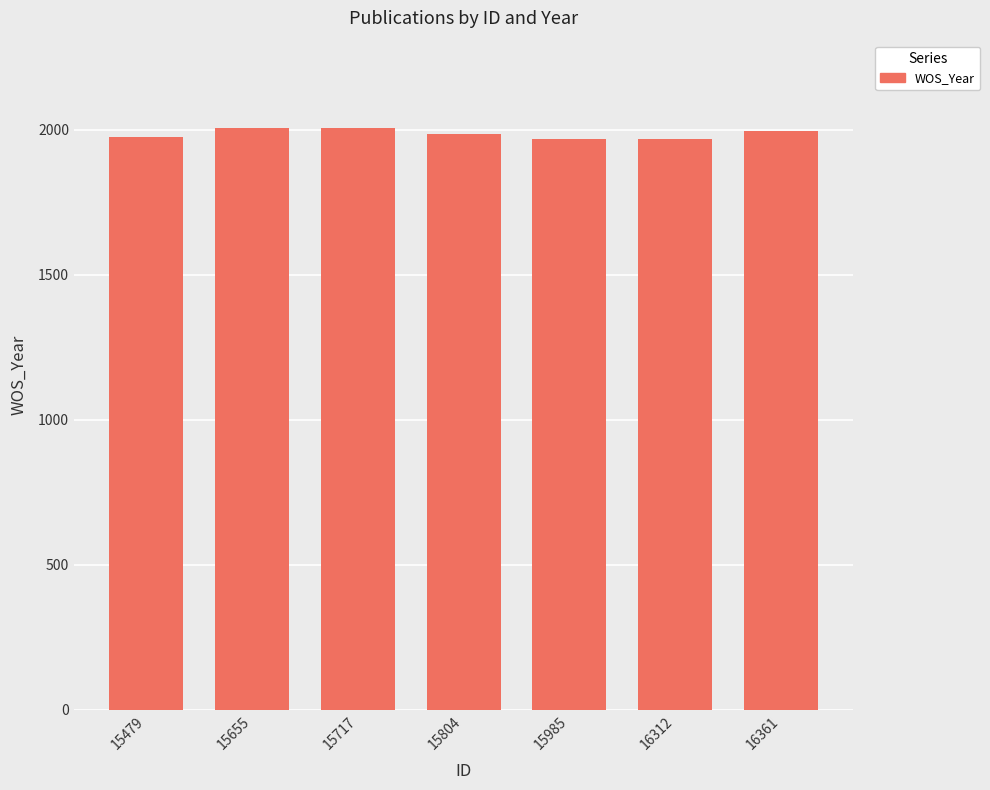

Is it true that the value at 15655 is 3048?

False